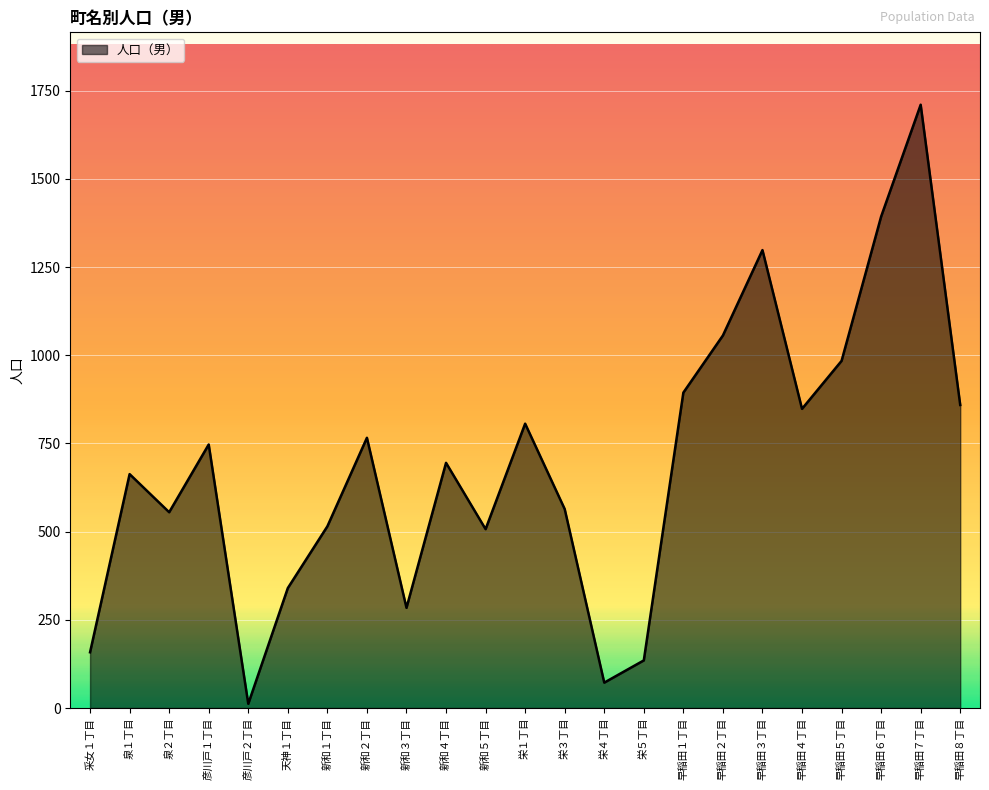

What is the change in value from 新和５丁目 to 栄１丁目?

+299